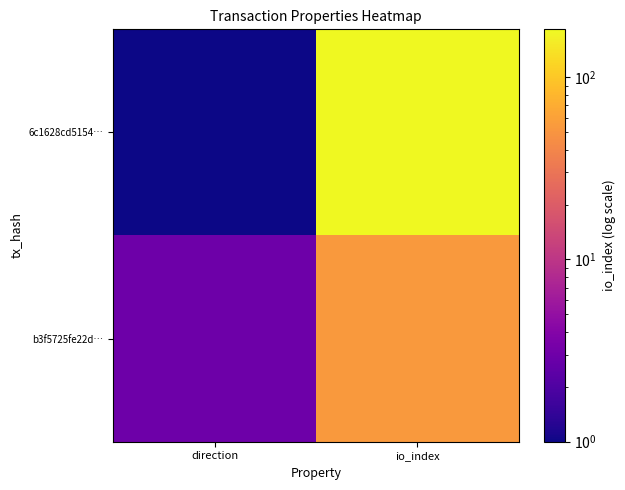

Rank the series by their average value, from lowest to highest.

b3f5725fe22d…, 6c1628cd5154…